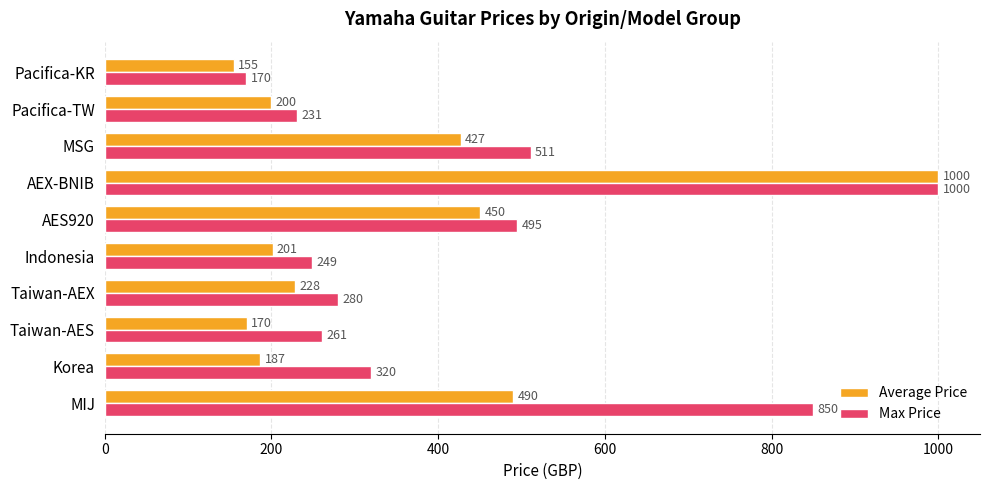

Read the Average Price value at Pacifica-KR.

154.7